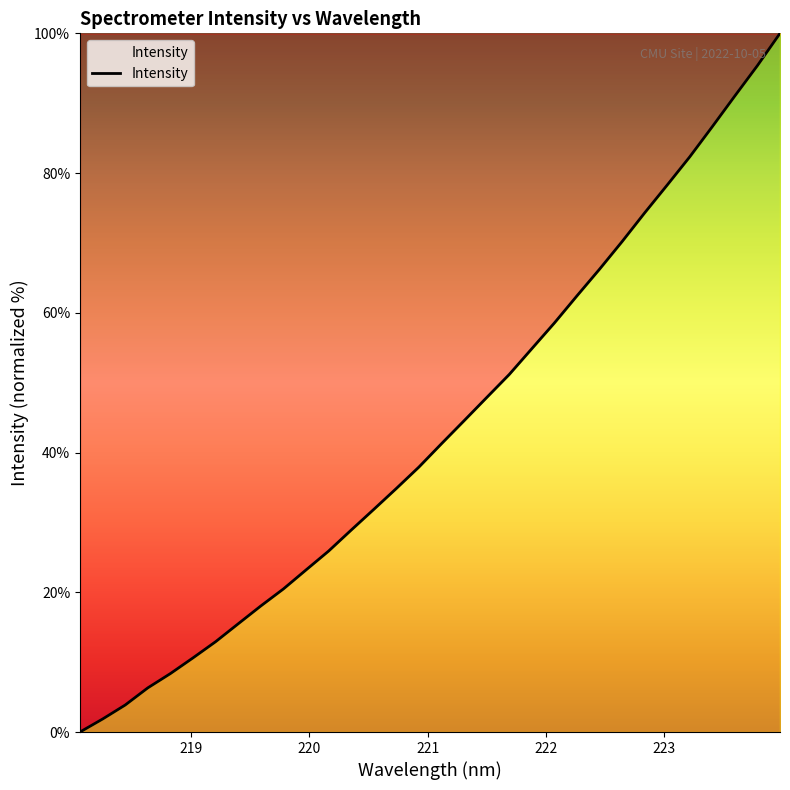

What is the greatest value displayed?

100.0